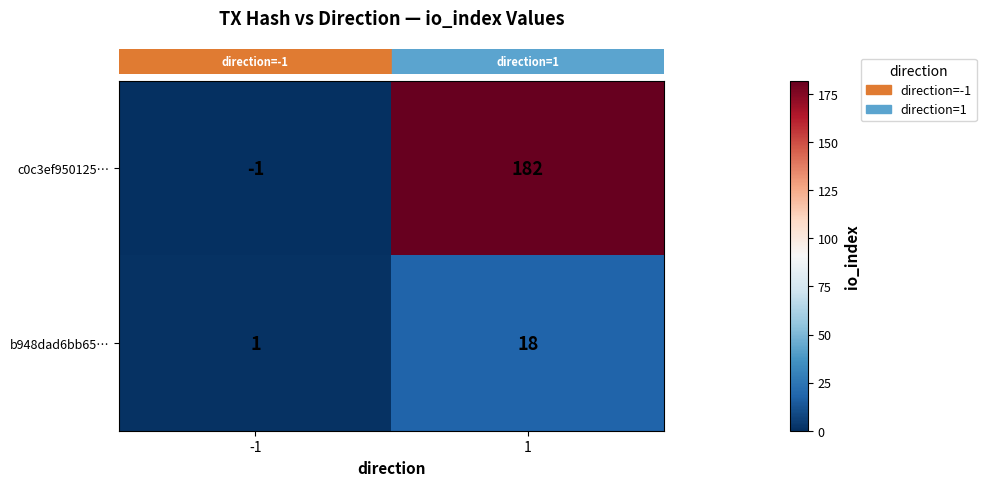

At how many categories does at least one series exceed 48?

1